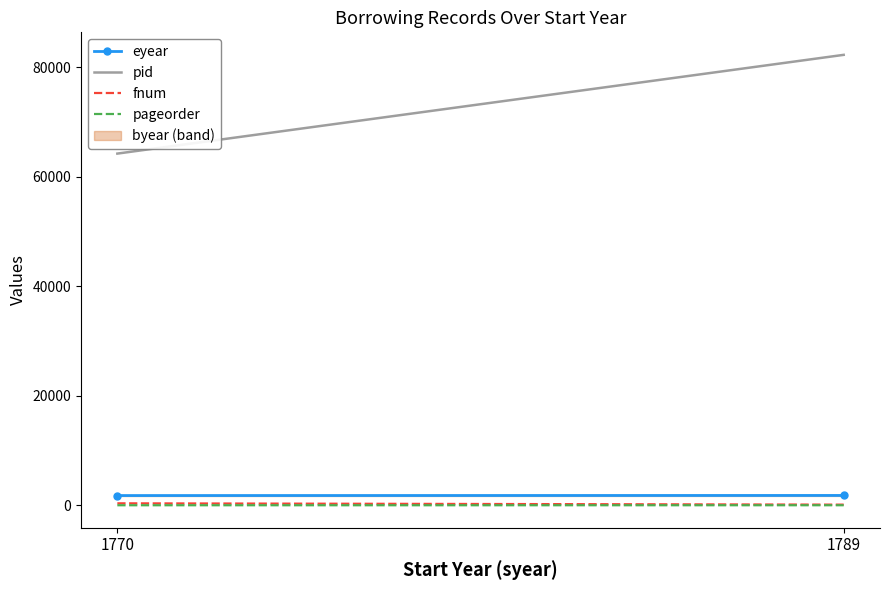

List the labels in order of pageorder value, smallest first.

1770, 1789